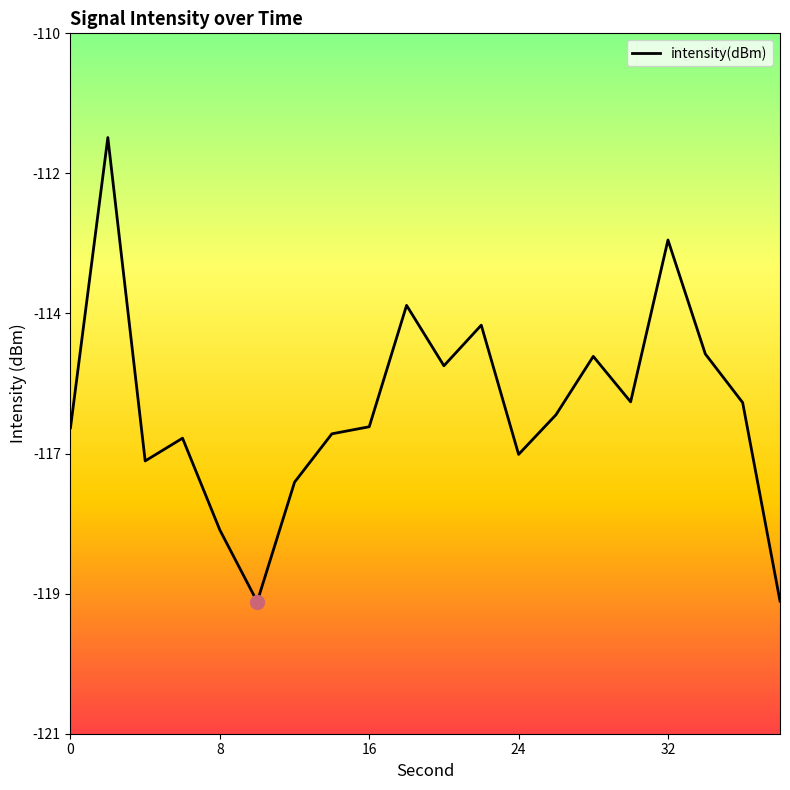

Does the chart display data point markers on the line(s)?

No